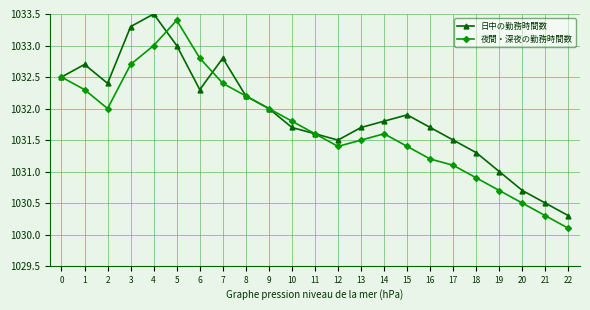

At which label does 夜間・深夜の勤務時間数 reach its peak?

5